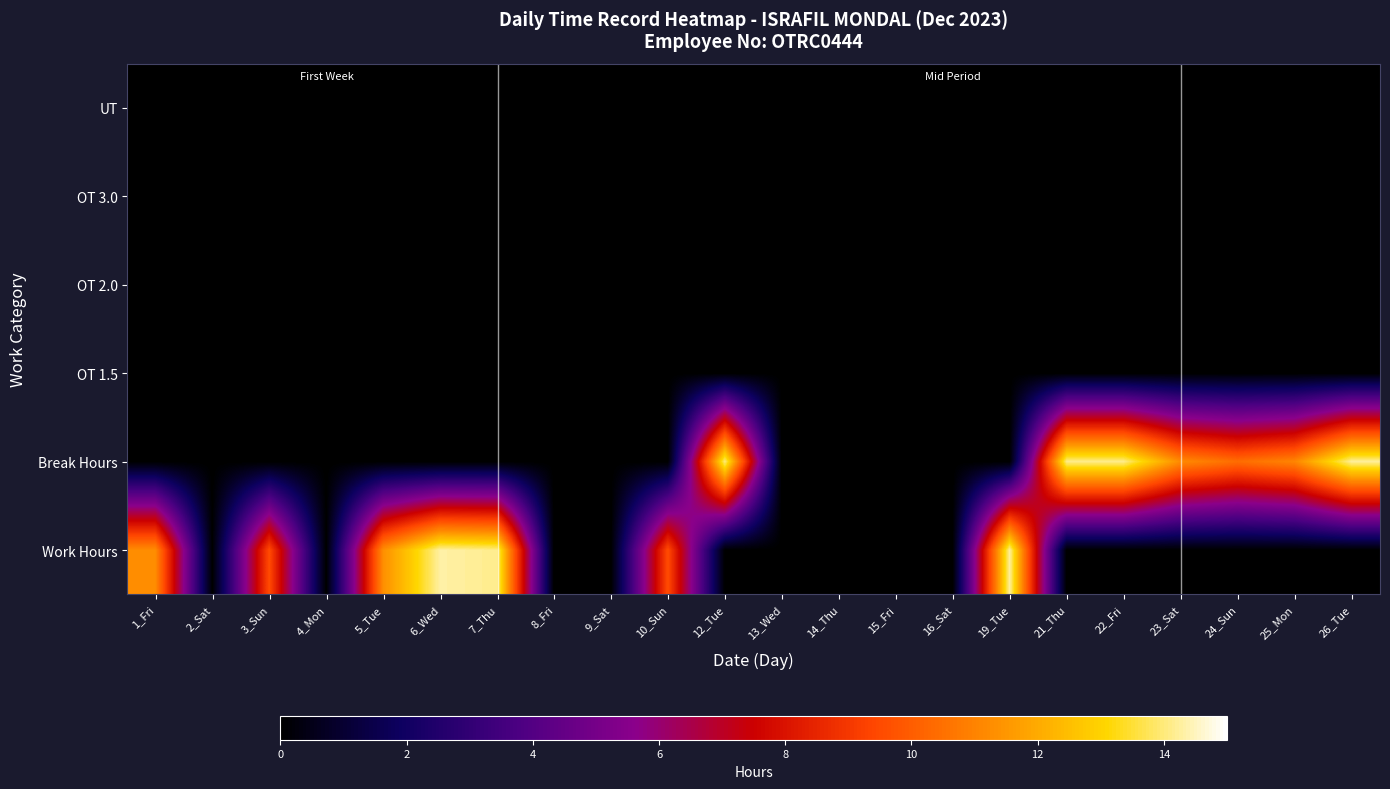

At how many categories does at least one series exceed 14?

7